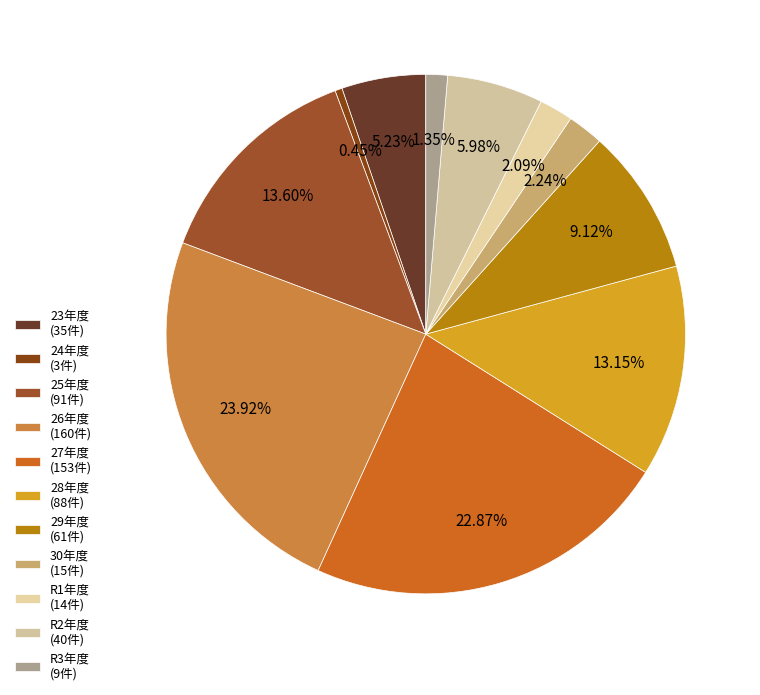

Does 29年度 represent more than half of the total?

No